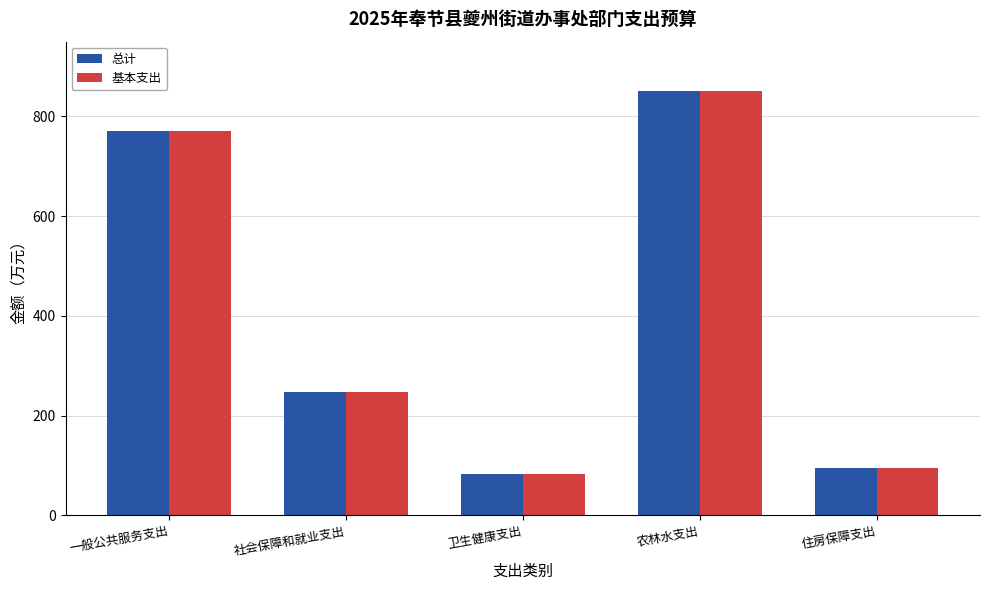

What are all the series names shown in the legend?

总计, 基本支出